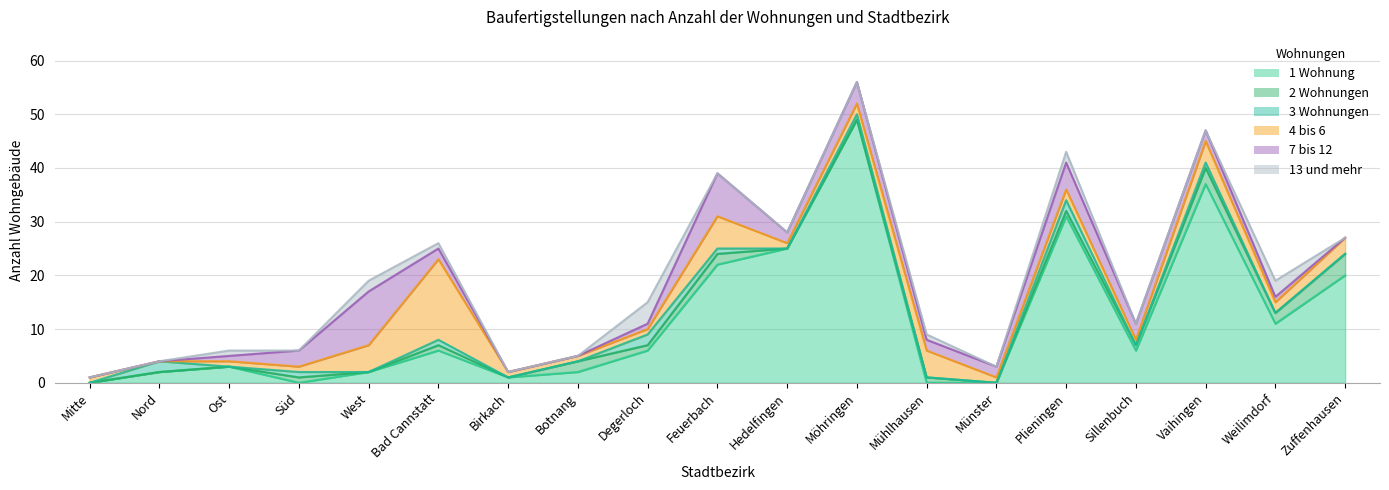

What is the difference between the maximum and minimum values in the 4 bis 6 series?

15